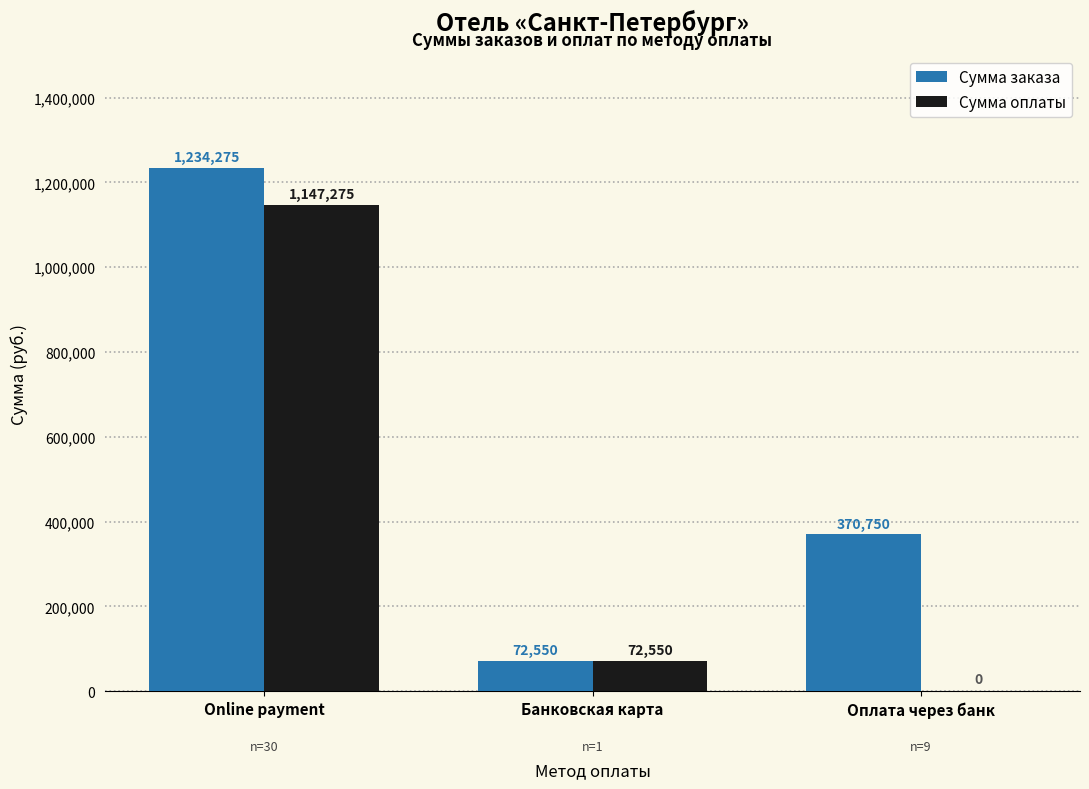

Reading left to right, transcribe all the data shown in this chart.

Сумма заказа: 1234275	72550	370750
Сумма оплаты: 1147275	72550	0